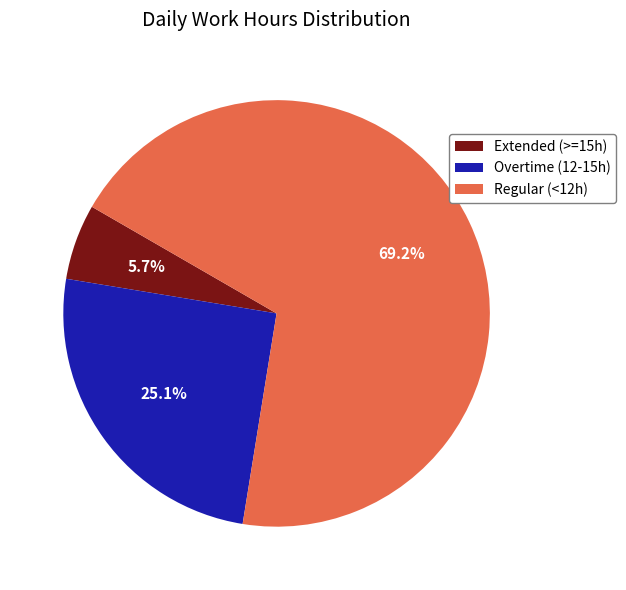

Which slice is the largest?

Regular (<12h)